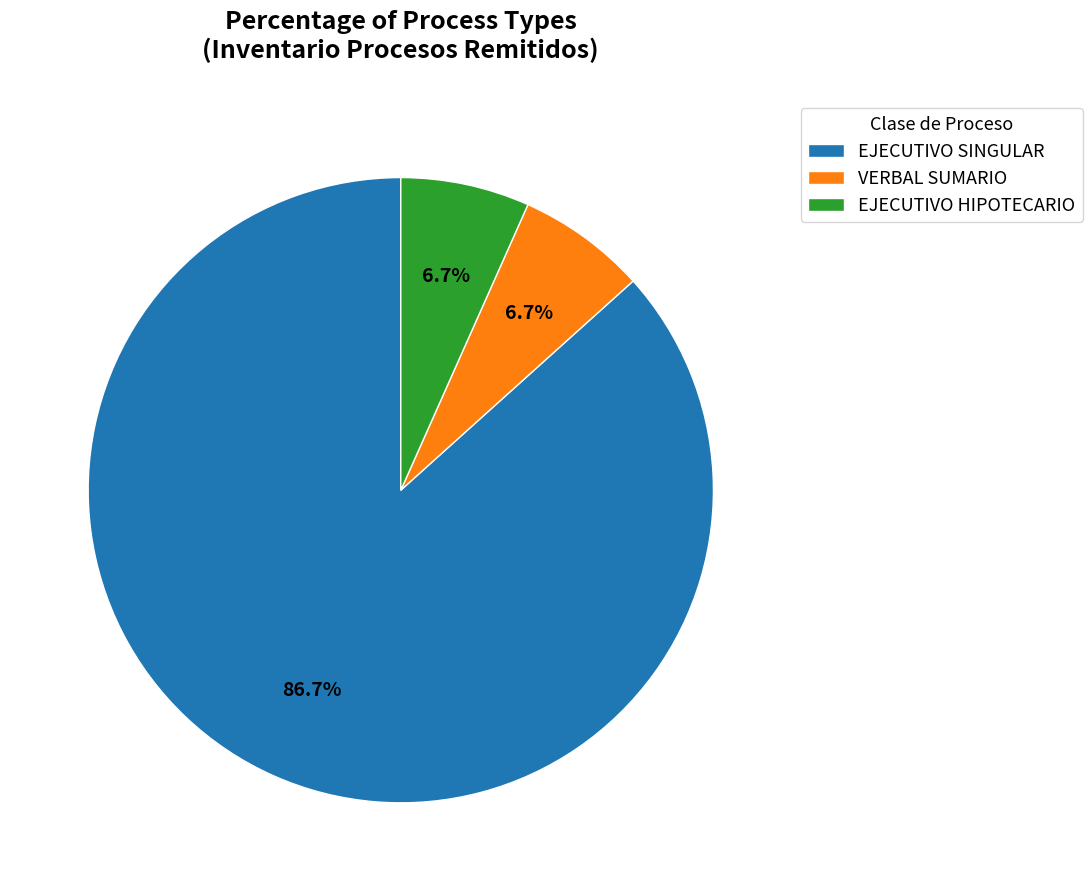

Which category has the biggest portion of the pie?

EJECUTIVO SINGULAR